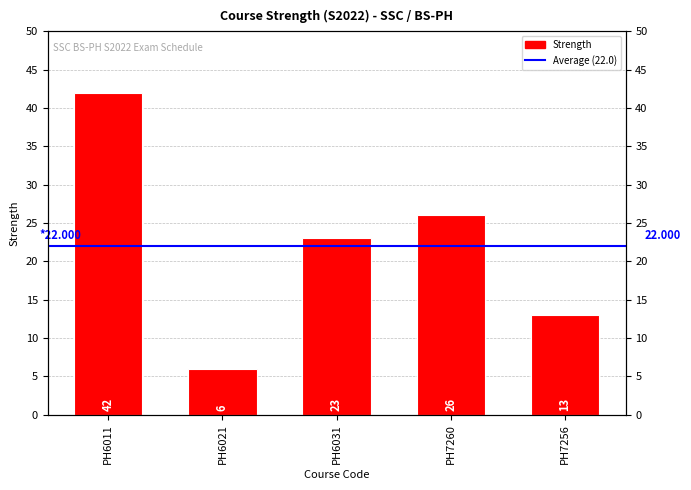

What is the difference between the maximum and minimum values?

36